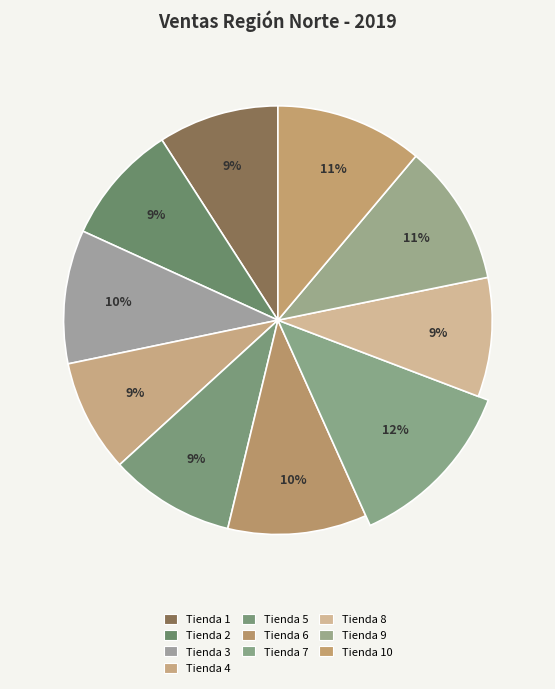

The Tienda 6 slice represents 10% of the pie. True or false?

True